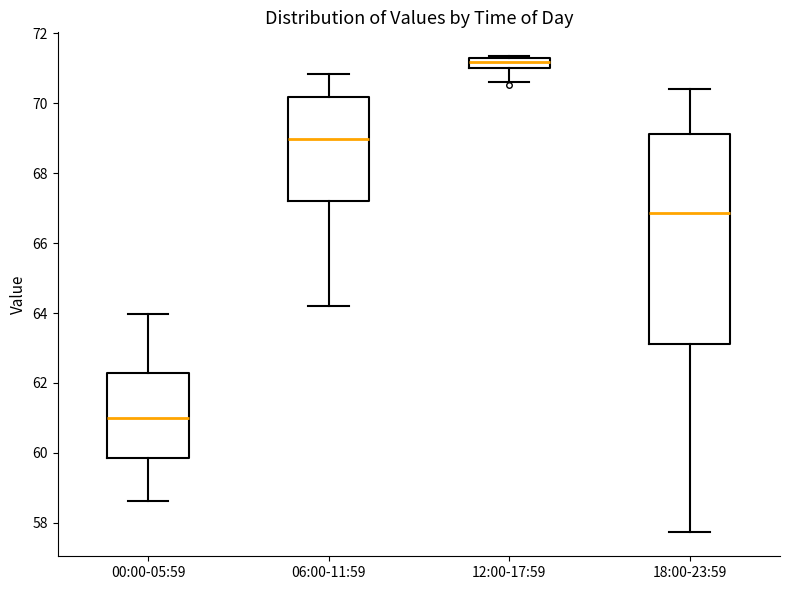

Which box's median line is the lowest?

00:00-05:59